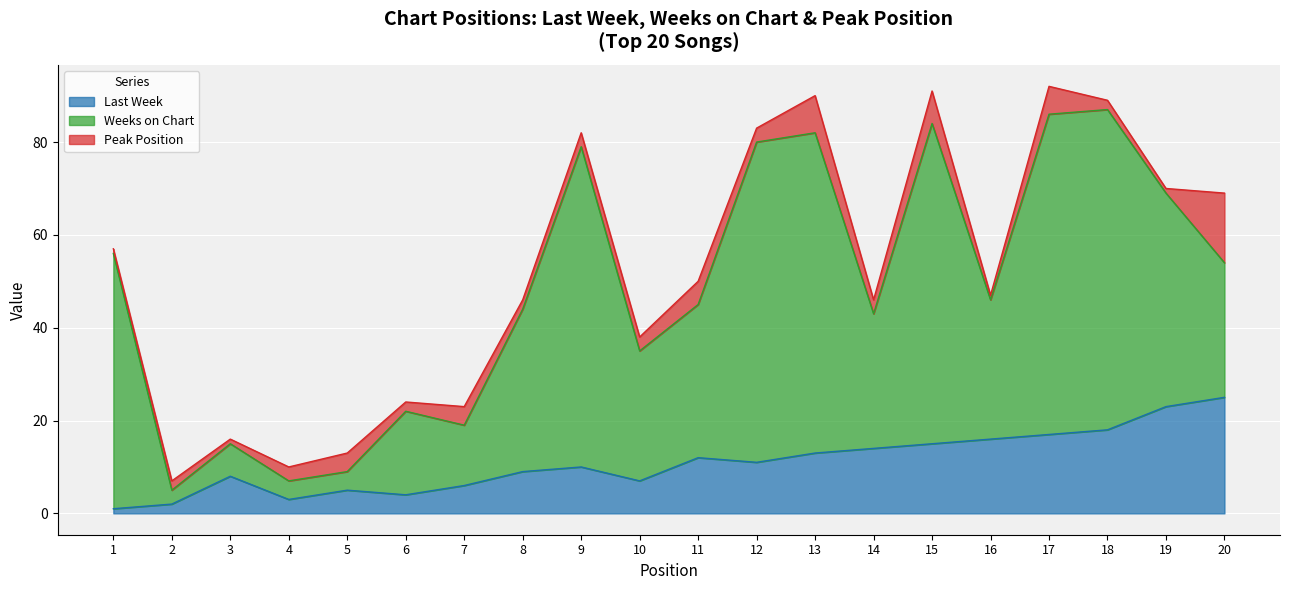

List the series in order of their peak value, lowest first.

Peak Position, Last Week, Weeks on Chart